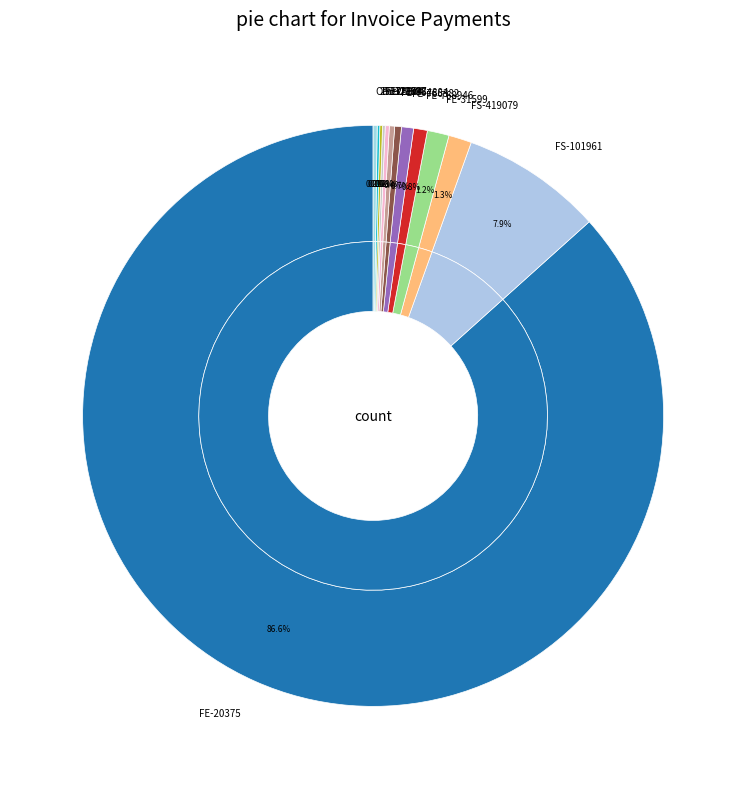

Which has a higher value, 253721 or 361563?

253721